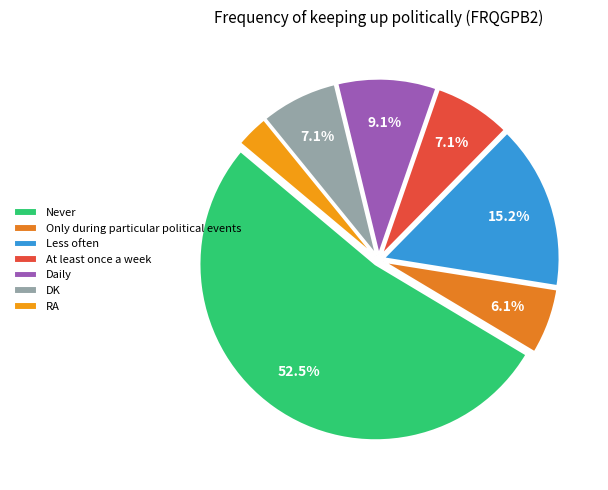

To the nearest percent, what percentage of the pie is Less often?

15%